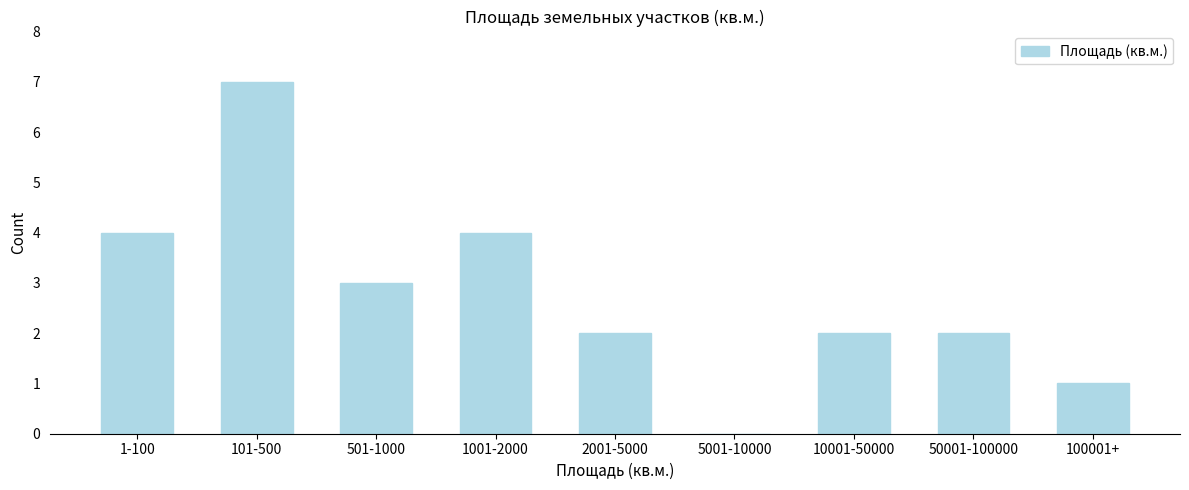

Reading left to right, what are all the values shown in this chart?

1-100=4	101-500=7	501-1000=3	1001-2000=4	2001-5000=2	5001-10000=0	10001-50000=2	50001-100000=2	100001+=1